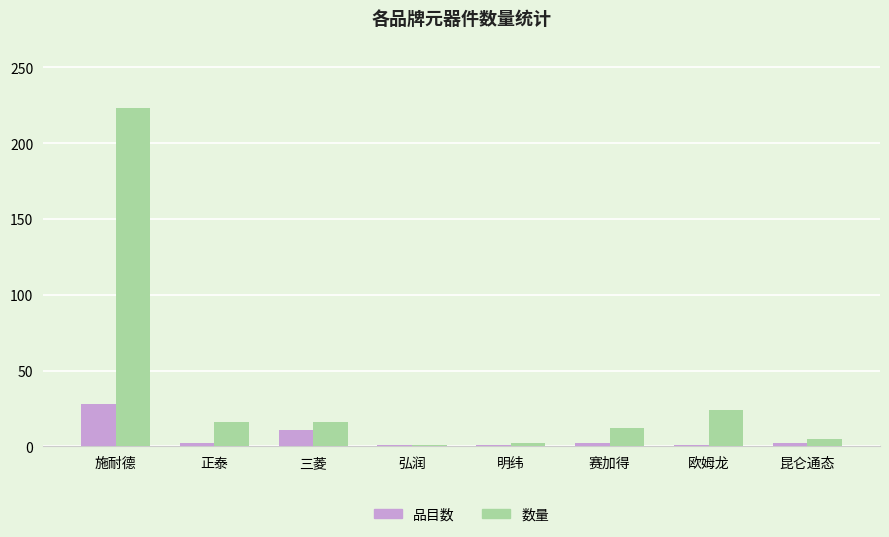

The 品目数 series shows 2 at 正泰. True or false?

True